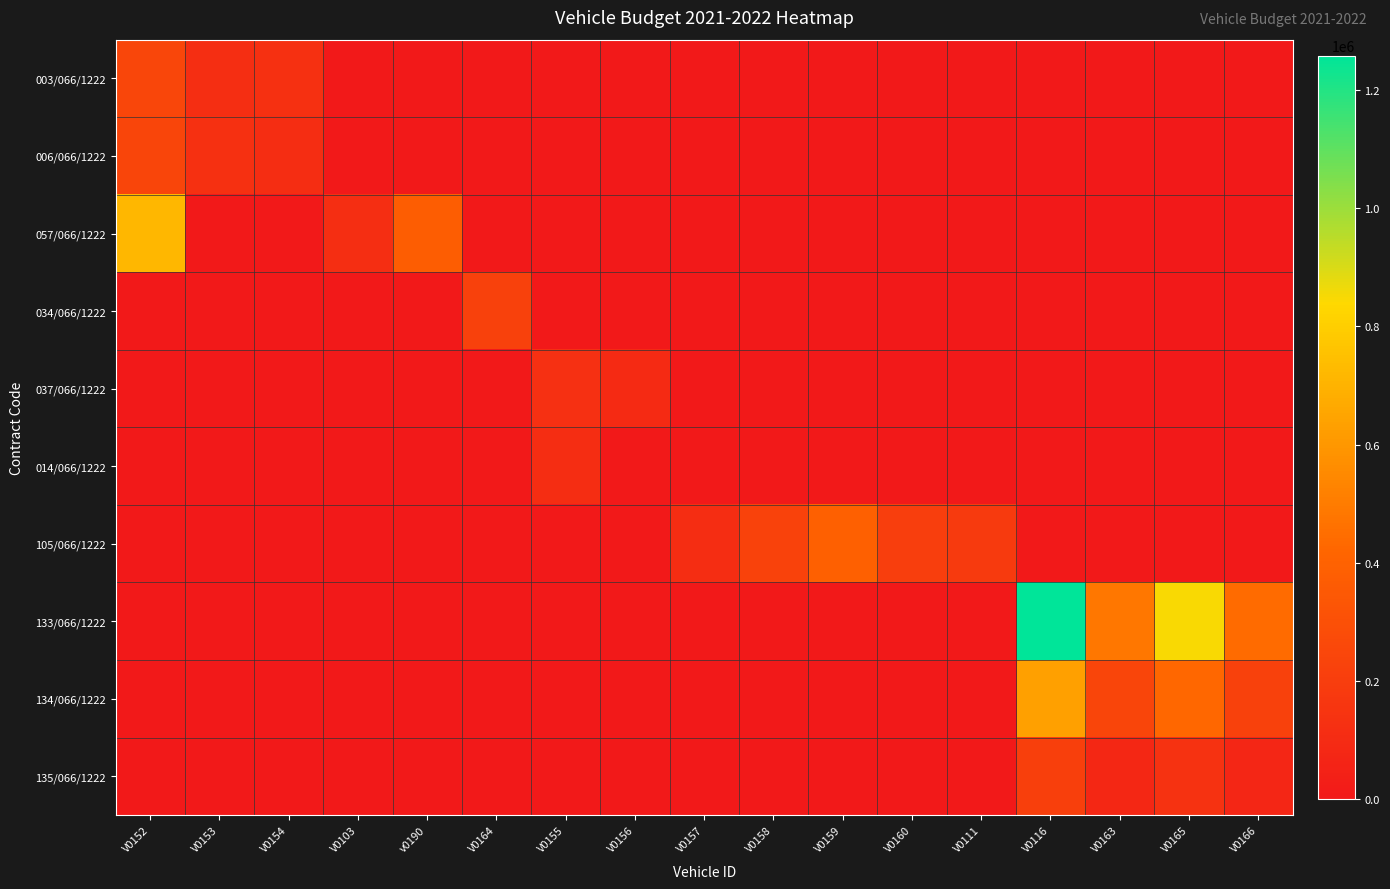

Between V0159 and V0158, which is larger?

V0159